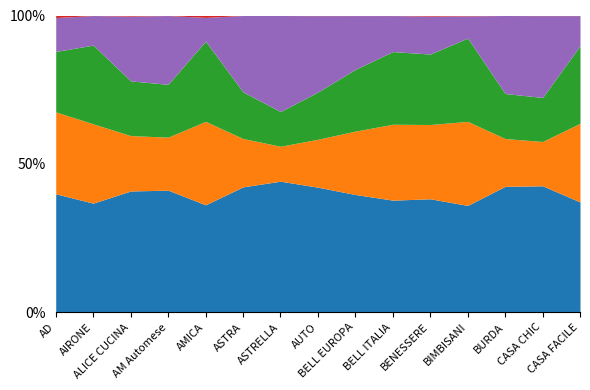

True or false: Diffusione media has more than 2 interior local peaks.

True